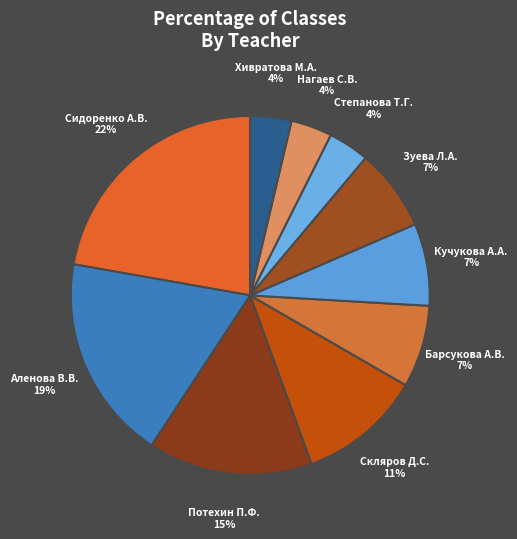

To the nearest percent, what is the combined percentage of Потехин П.Ф. and Хивратова М.А.?

19%